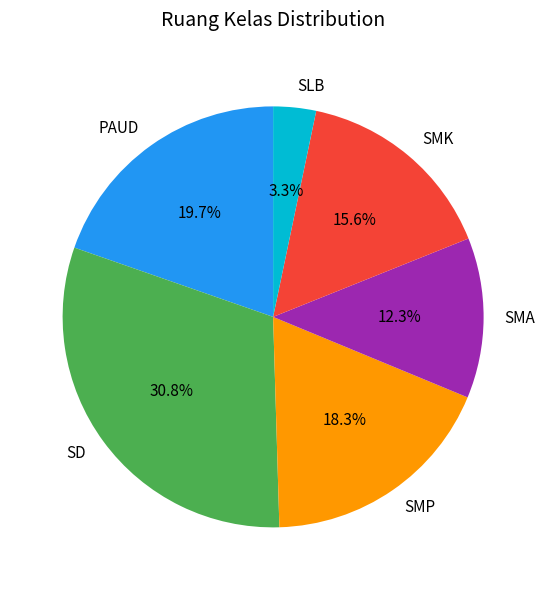

Which has a higher value, SMP or SMK?

SMP